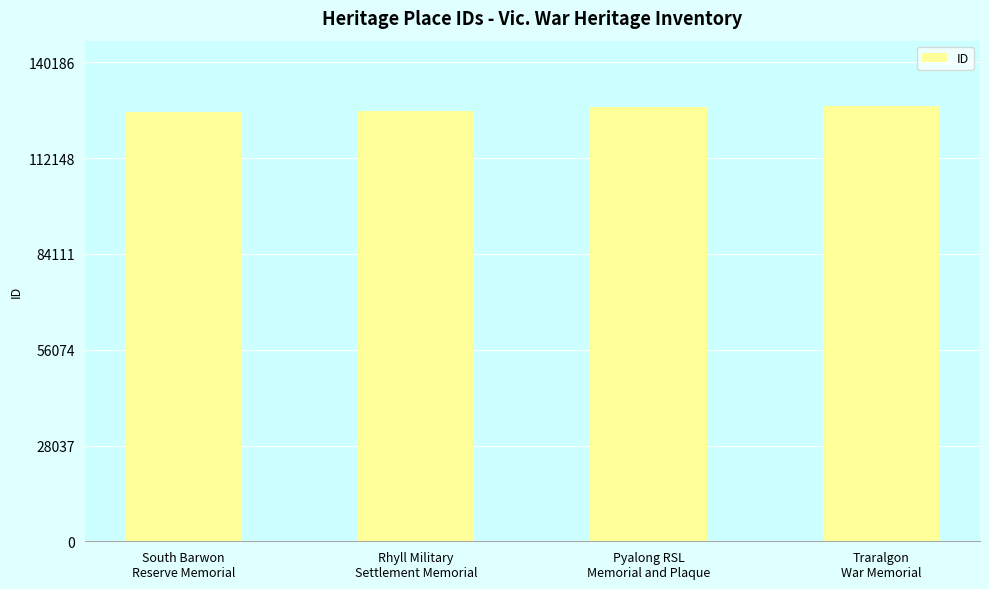

The value at Pyalong RSL
Memorial and Plaque is 167936. True or false?

False